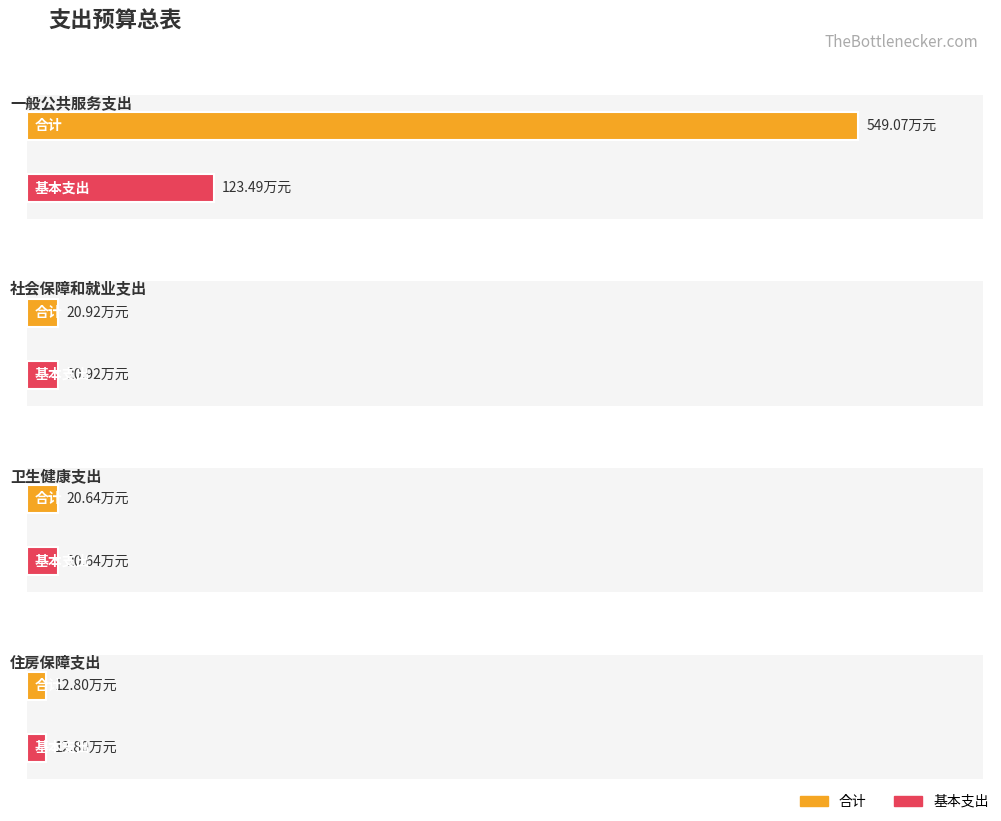

What is the label of the 4th bar from the left?

住房保障支出